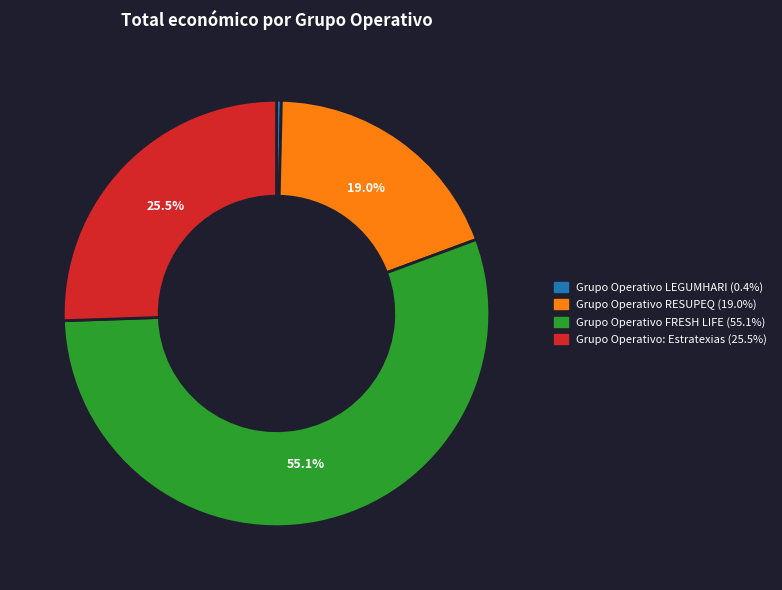

Is there a majority slice in this chart?

Yes